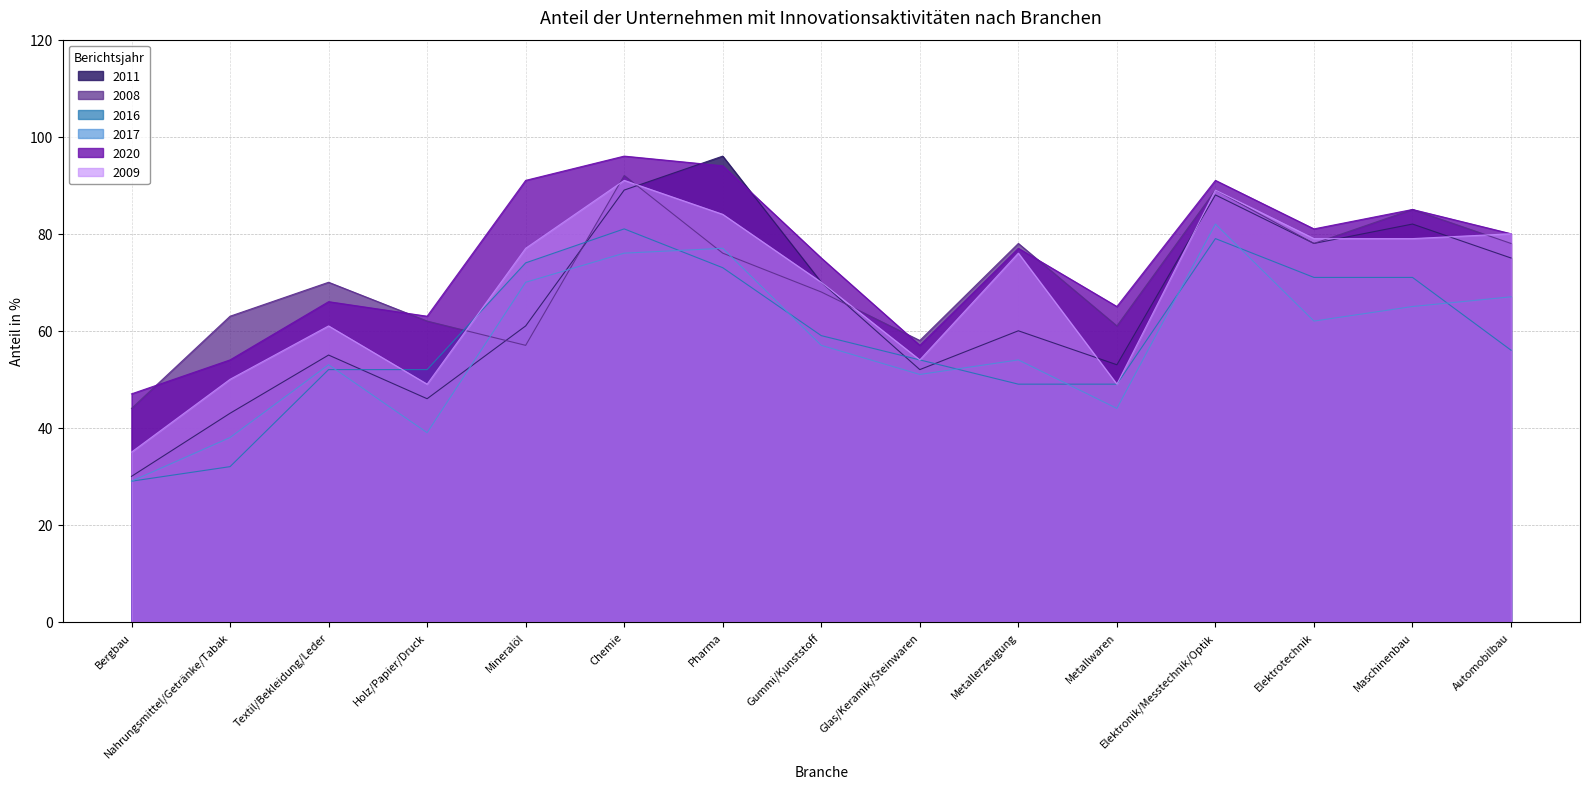

Which series has the largest range (max minus min)?

2011